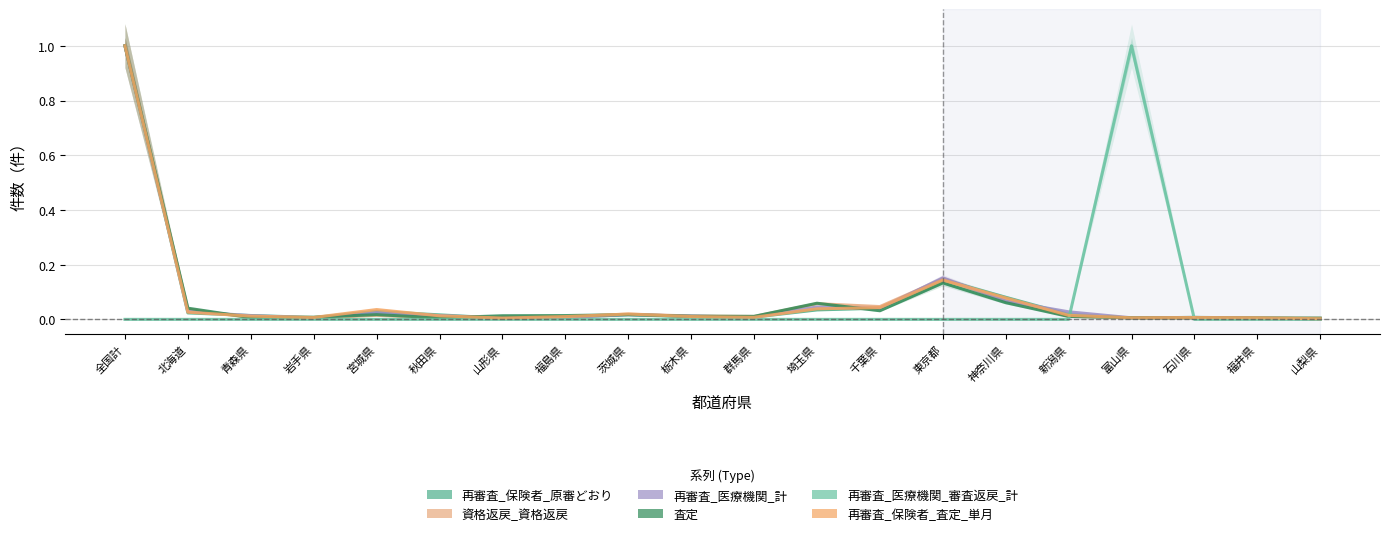

Where is the first local minimum for 再審査_保険者_査定_単月?

岩手県